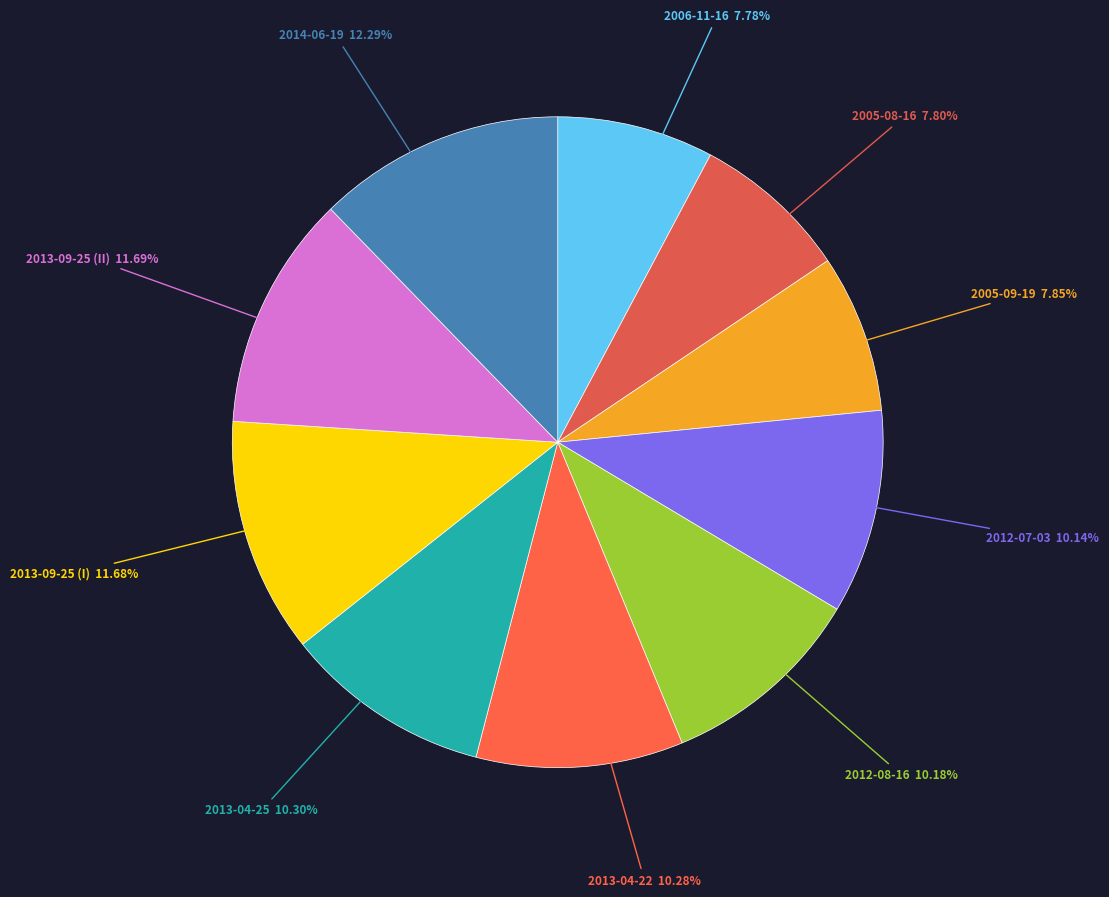

To the nearest percent, what is the average slice percentage?

10%